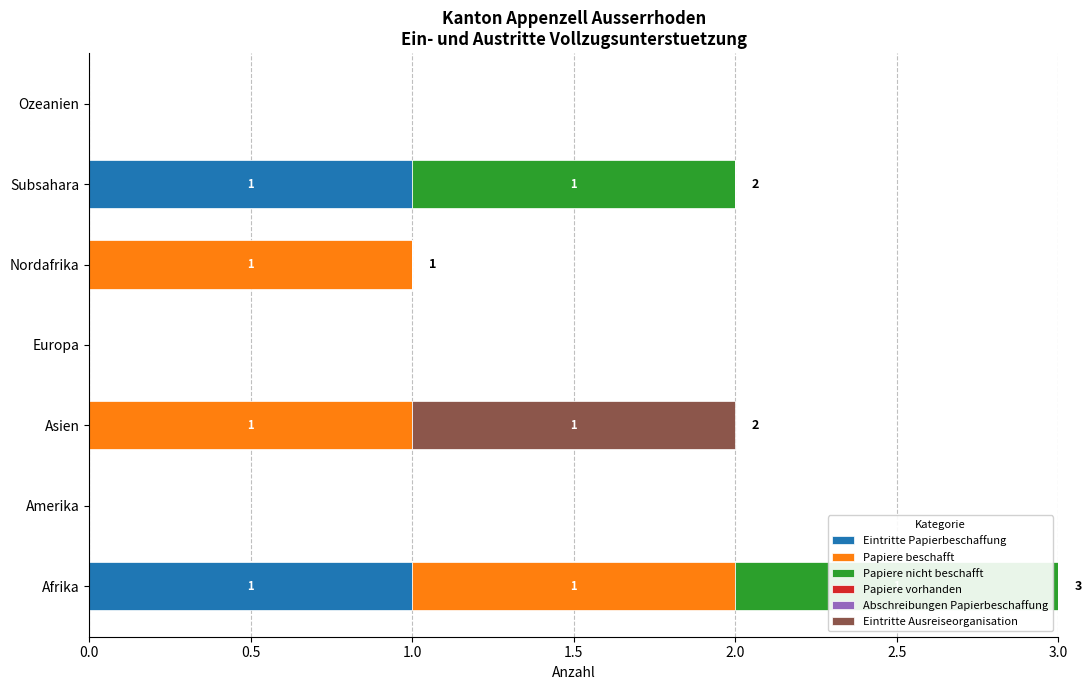

At which category is the sum across all series the highest?

Afrika